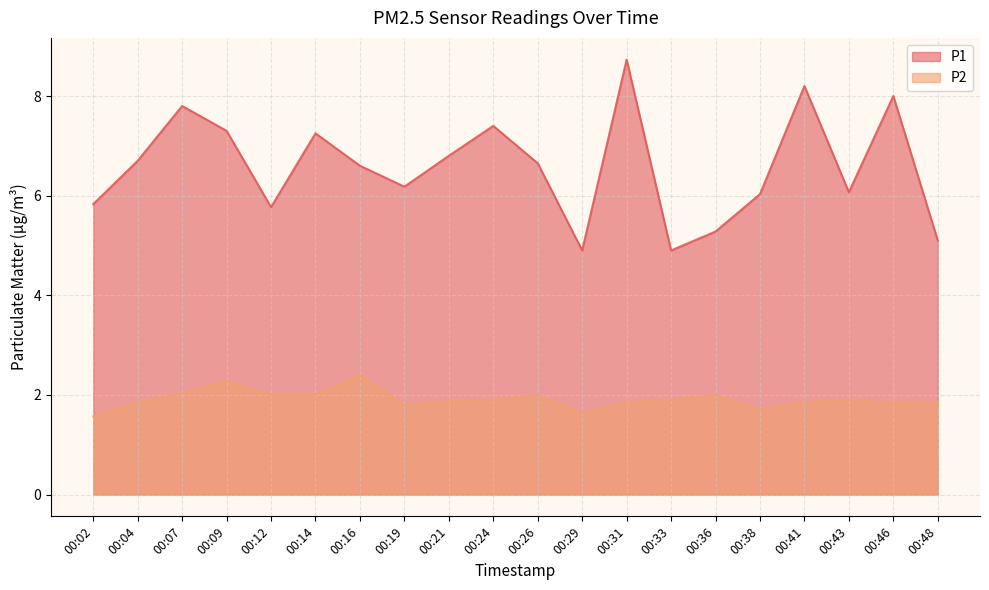

What is the difference between the maximum and minimum values in the P2 series?

0.8